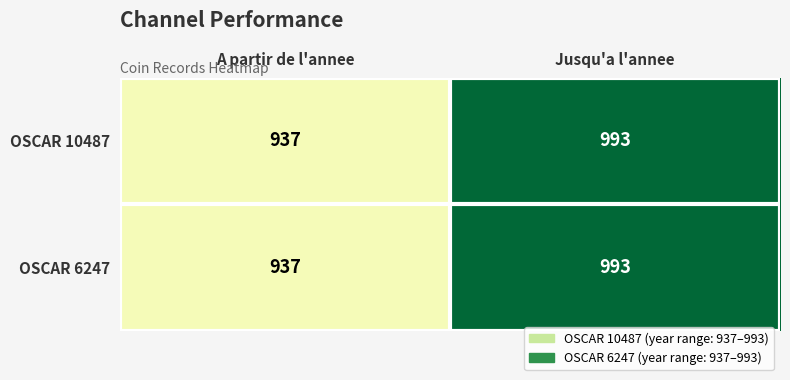

What is the total value across all series at A partir de l'annee?

1874